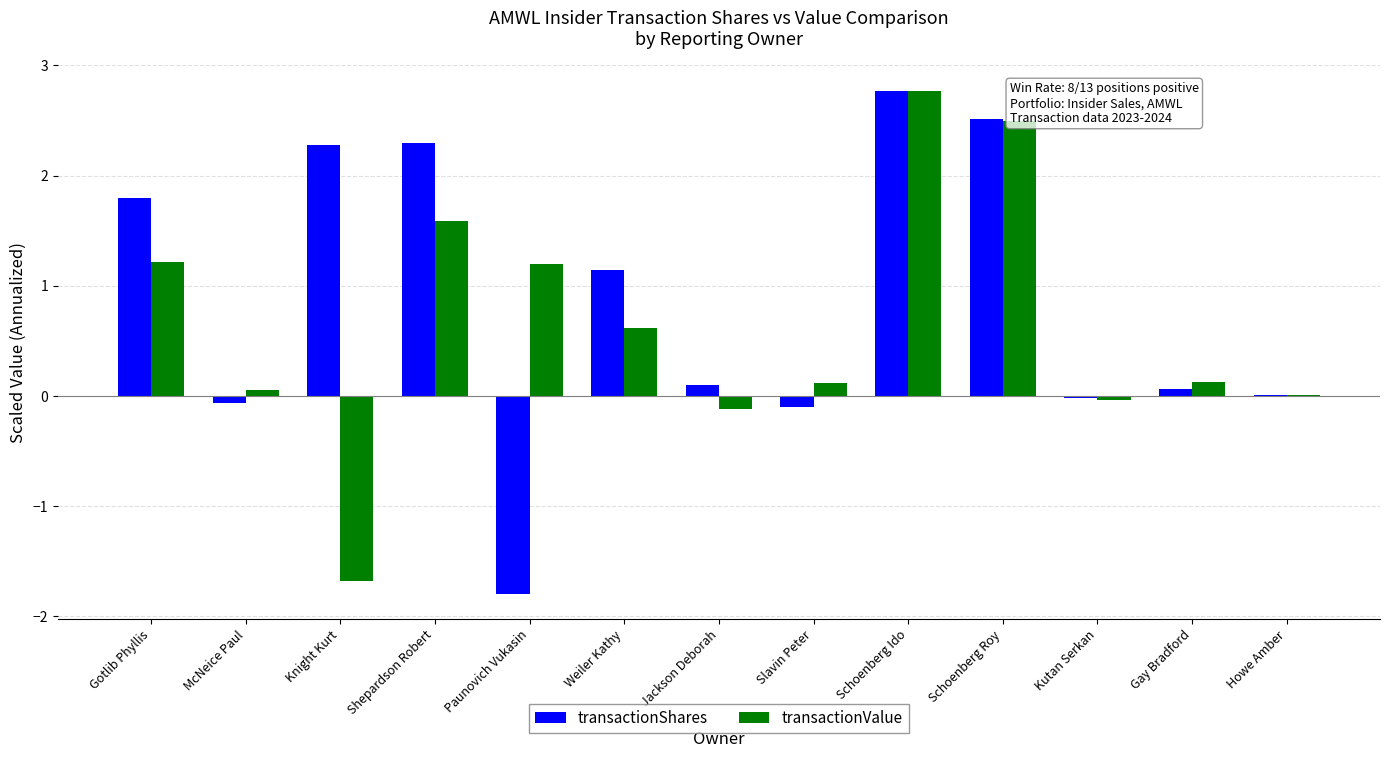

Which category has the highest value across all series?

Schoenberg Ido